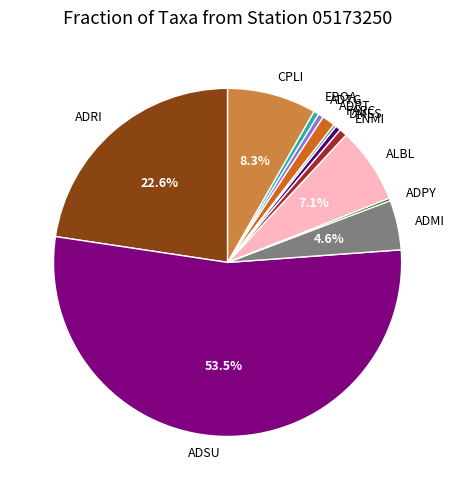

Between ADRT and ADRI, which is larger?

ADRI